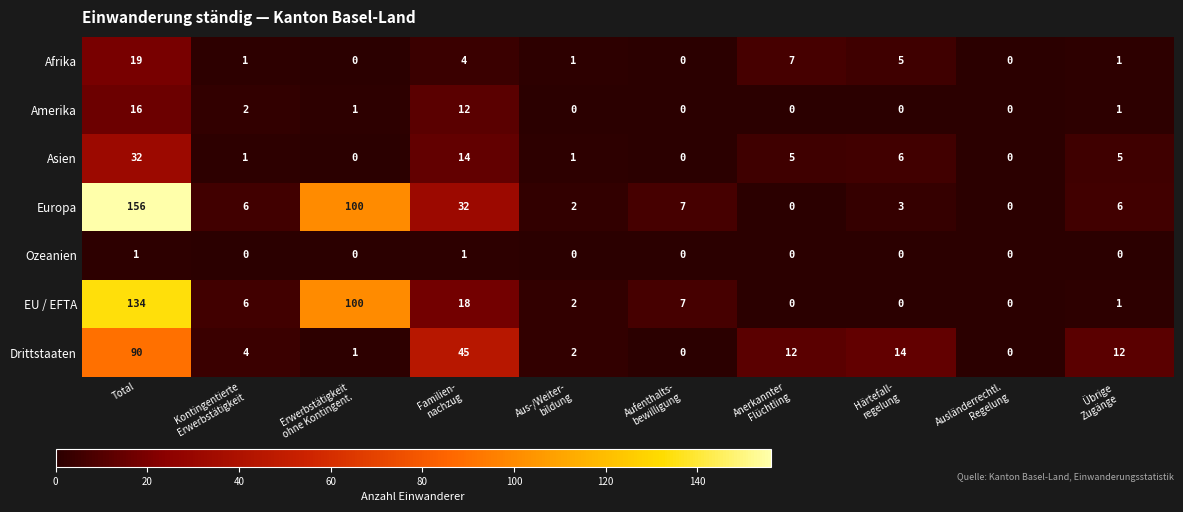

At which category is the sum across all series the highest?

Total